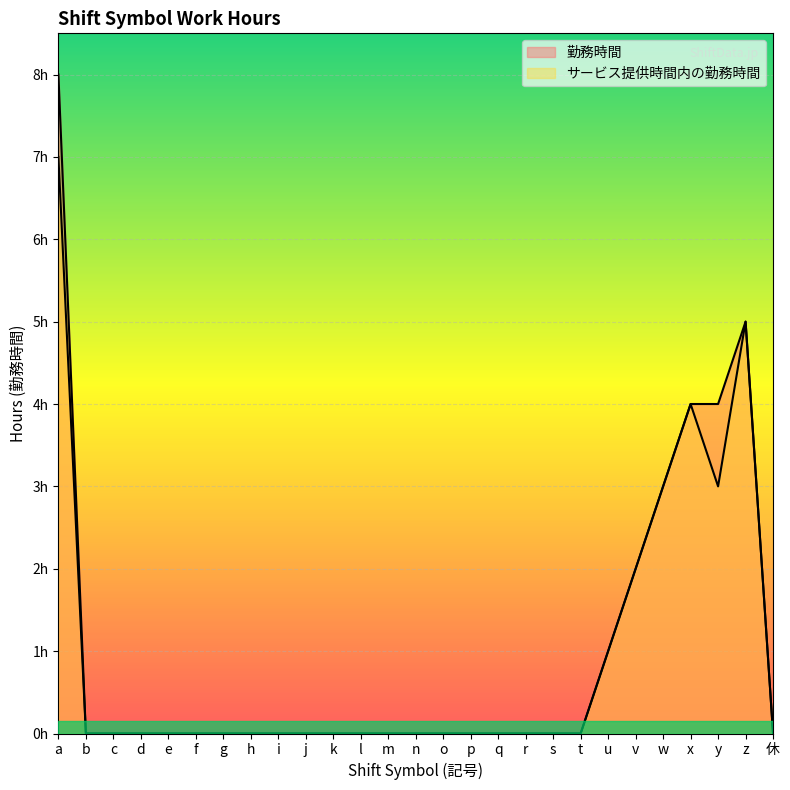

Which category has the highest value across all series?

a